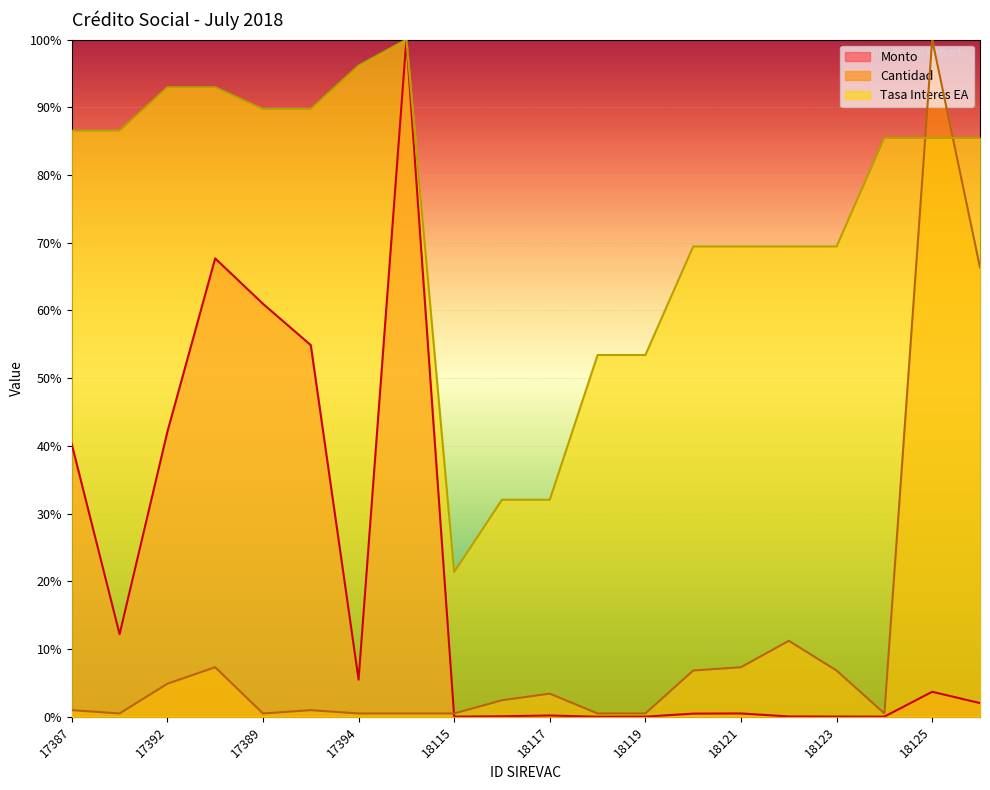

How many intersections are there between Monto and Cantidad?

1